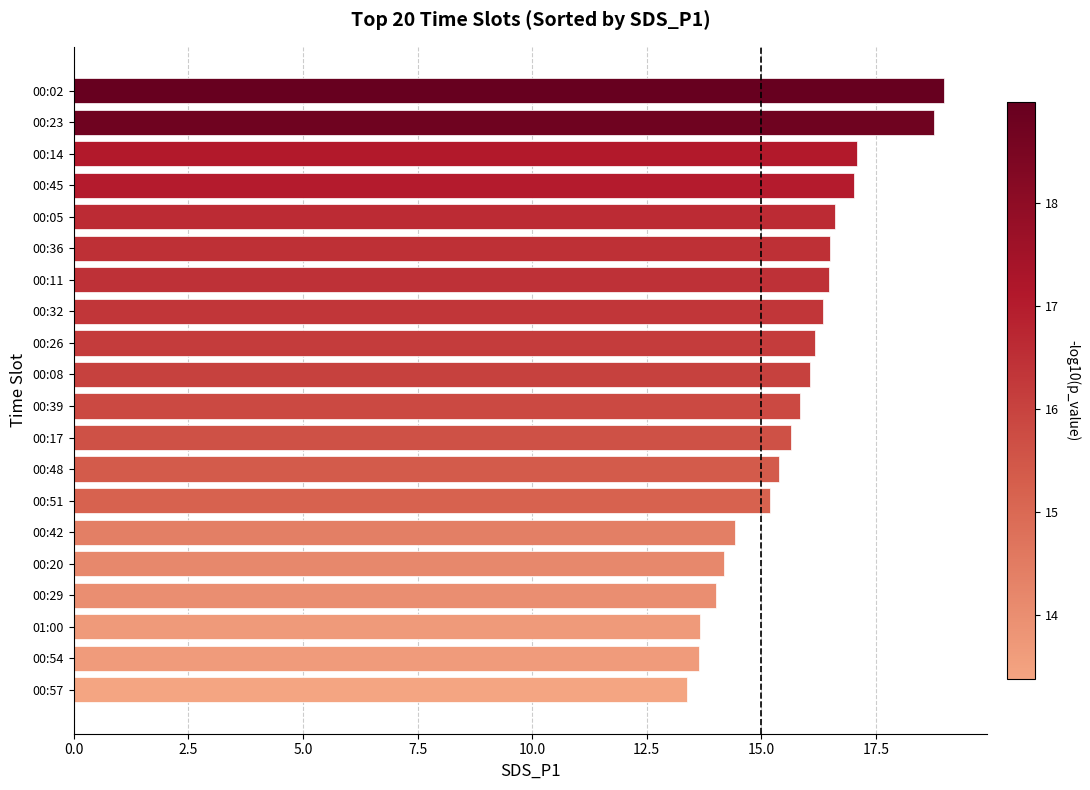

What is the approximate value at 00:42?

14.4